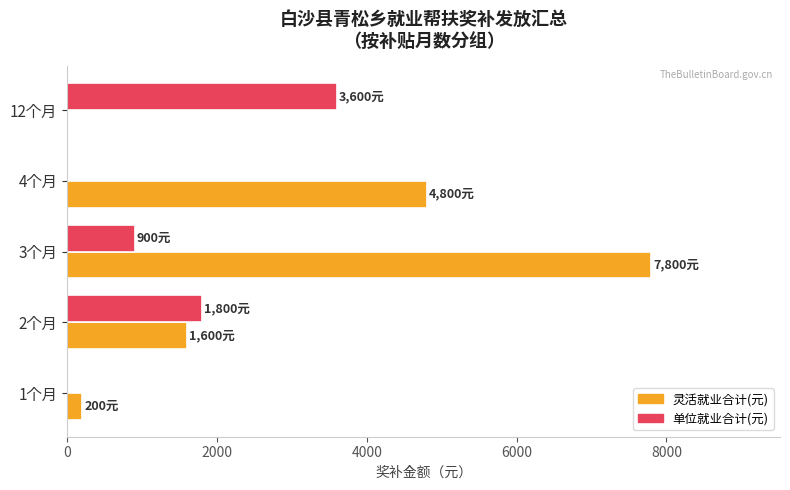

How many 单位就业合计(元) values are between 0 and 1800?

4